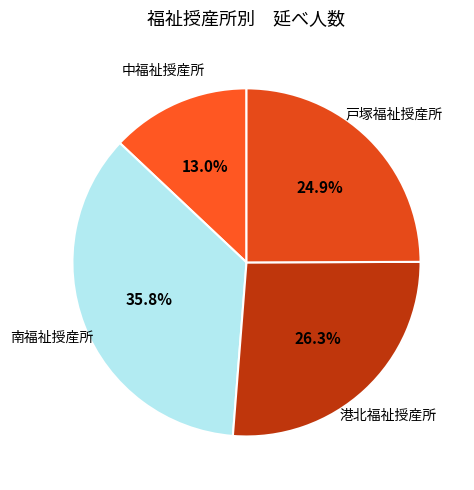

How many slices are in this pie chart?

4